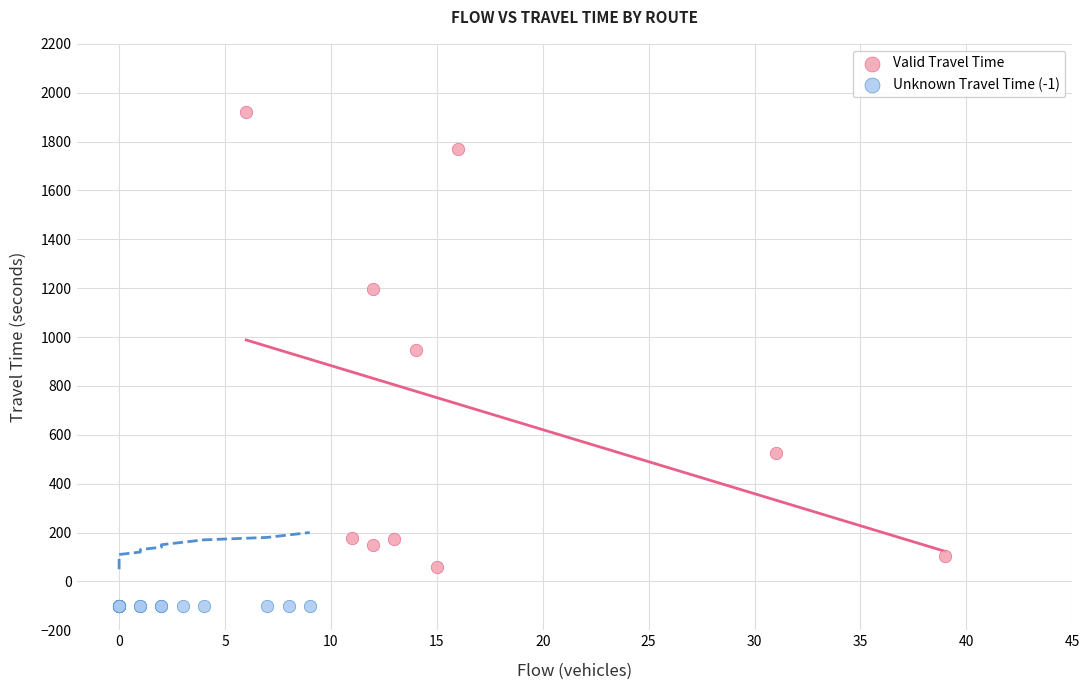

Which series reaches the minimum Y coordinate?

Unknown Travel Time (-1)